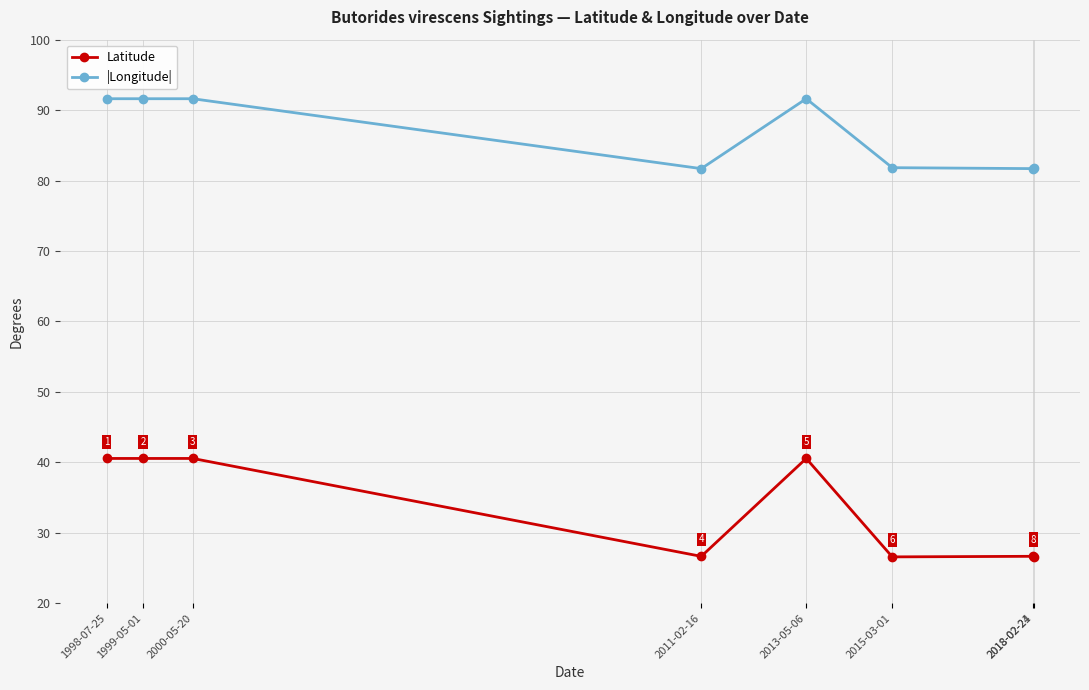

Which series has the largest total across all categories?

|Longitude|